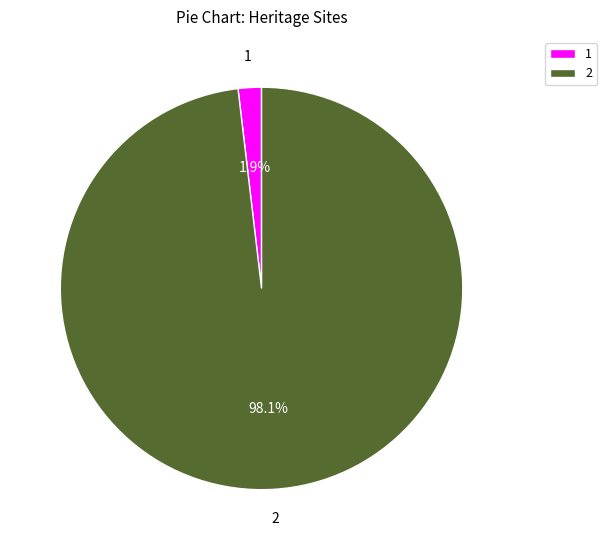

Which slice is the largest?

2